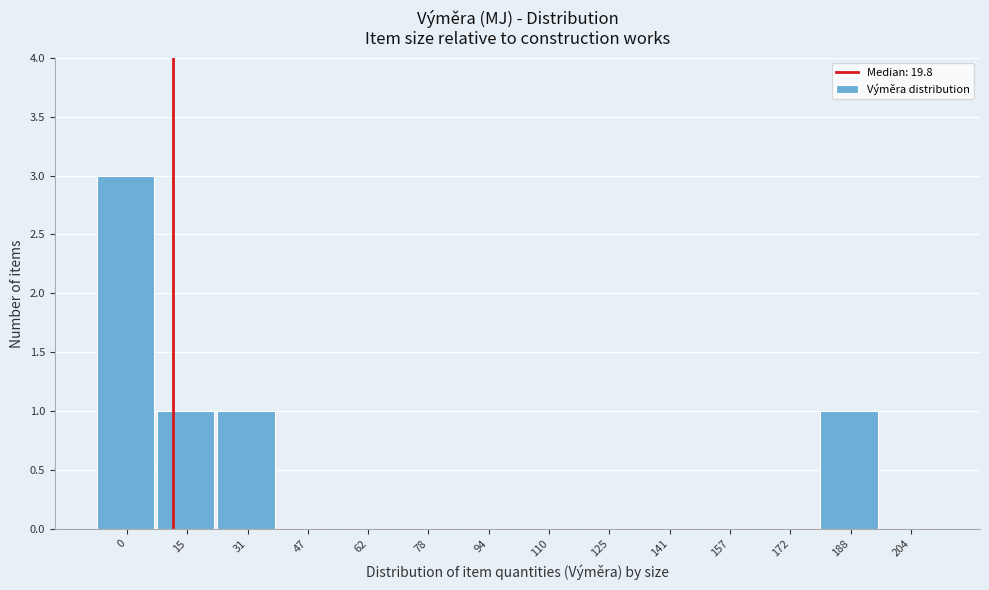

Reading right to left, what are all the values shown in this chart?

204=0	188=1	172=0	157=0	141=0	125=0	110=0	94=0	78=0	62=0	47=0	31=1	15=1	0=3